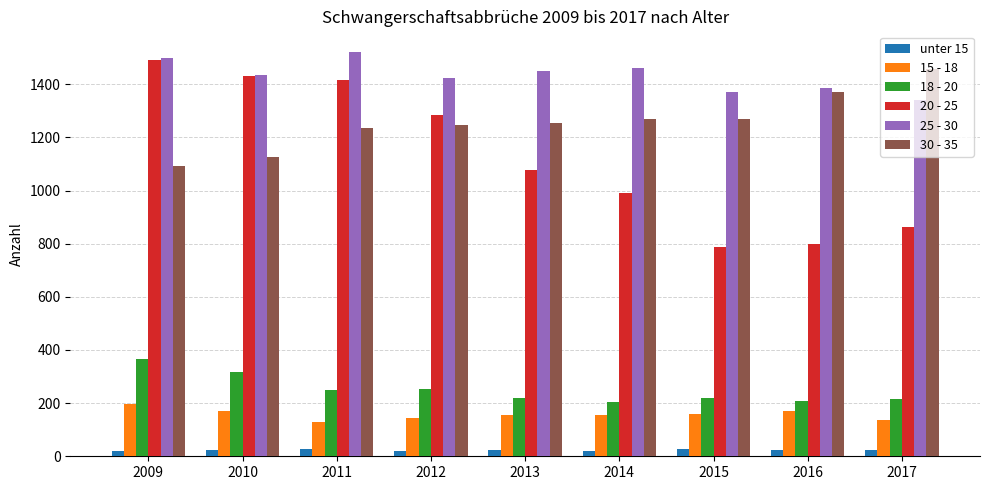

Which category has the lowest value in the 30 - 35 series?

2009